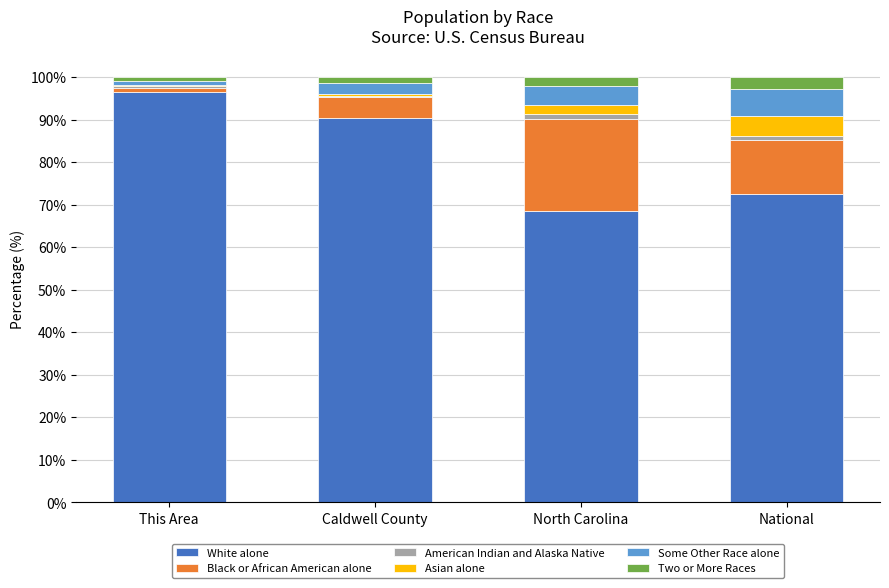

What is the highest value of the White alone series?

96.4